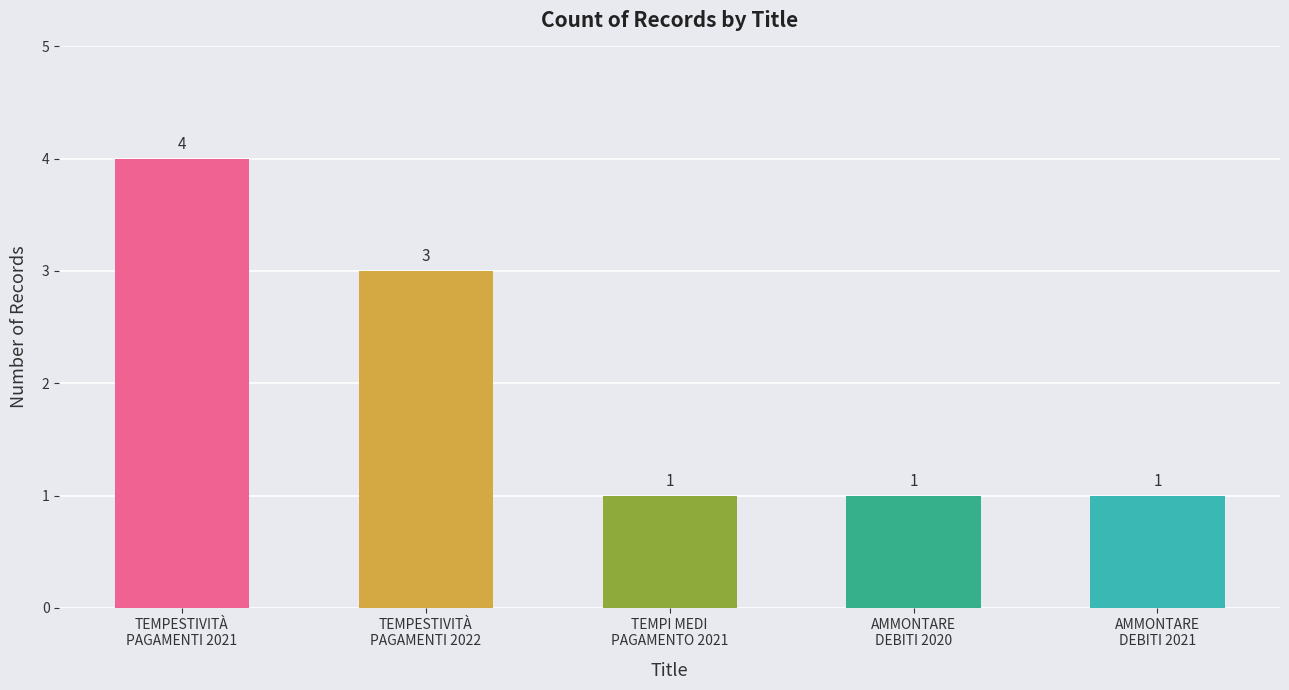

Count the number of data series in this chart.

1